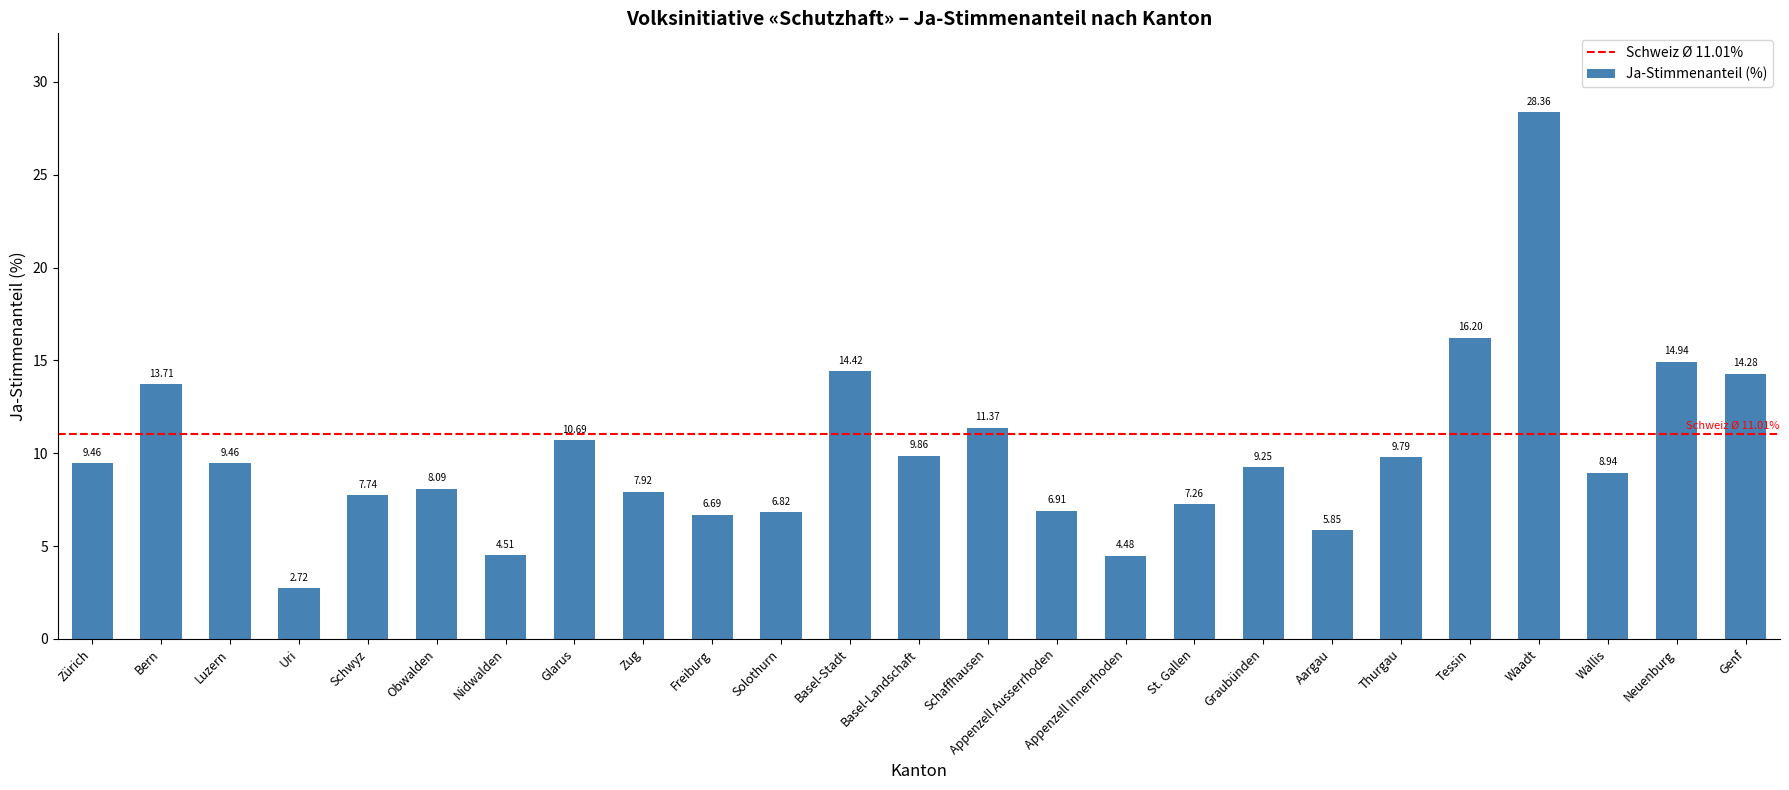

Count the number of categories in the chart.

25